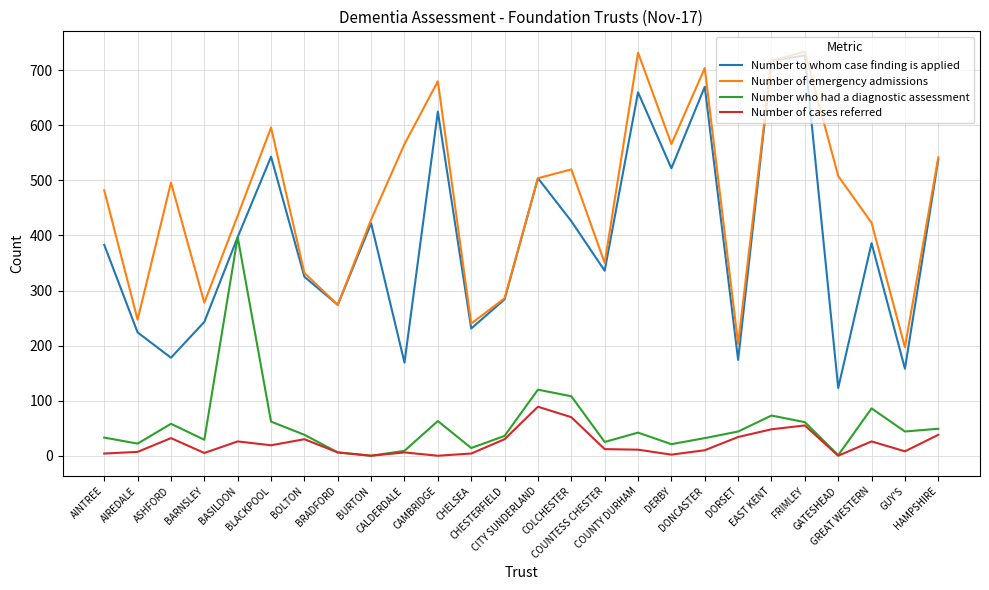

Rank the series at COUNTESS CHESTER from highest to lowest value.

Number of emergency admissions, Number to whom case finding is applied, Number who had a diagnostic assessment, Number of cases referred